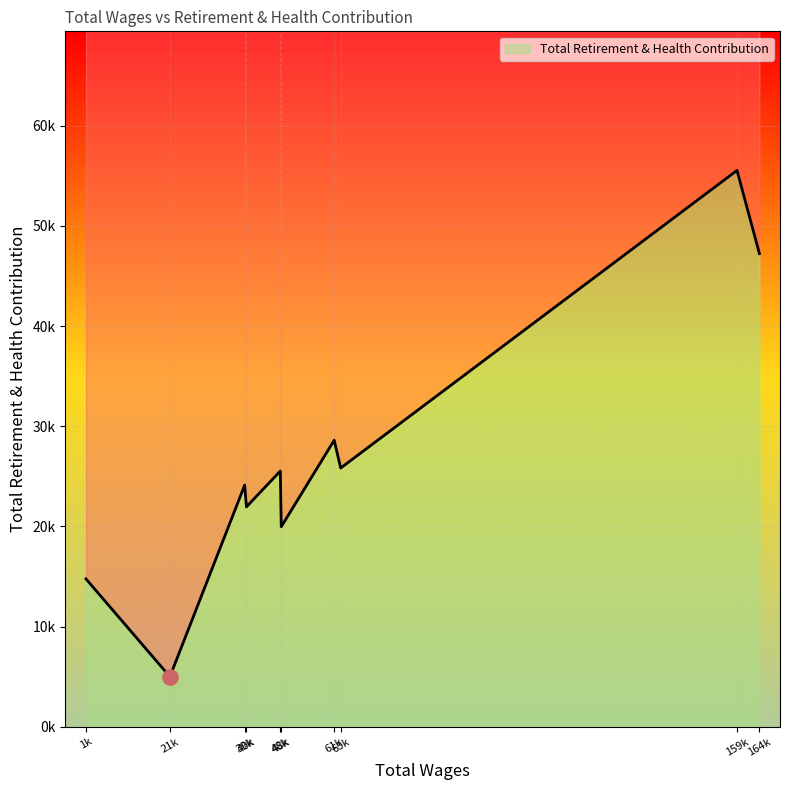

What is the change in value from 159368.0 to 48638.0?

-35570